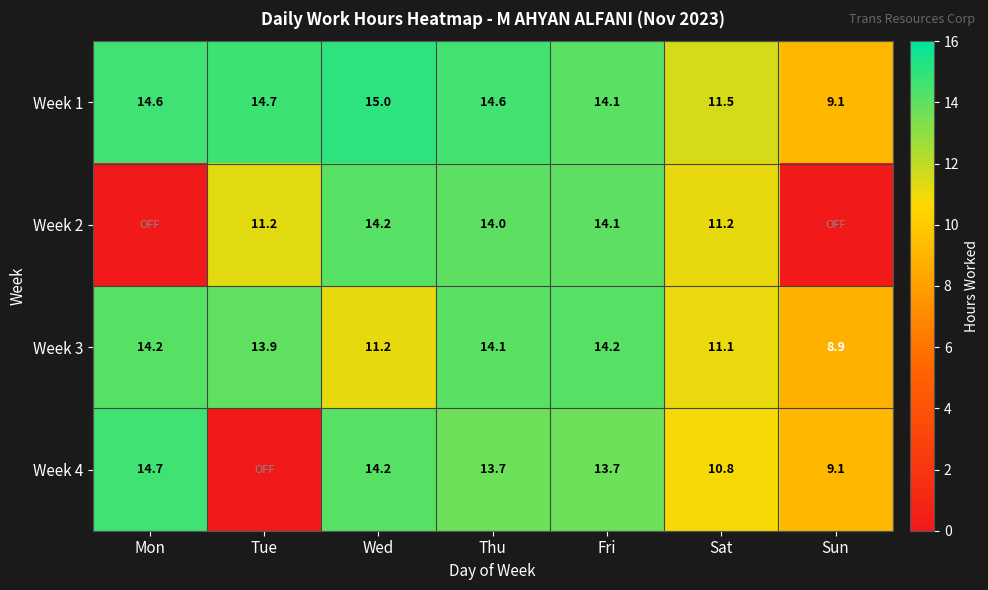

How many distinct data groups are displayed?

4